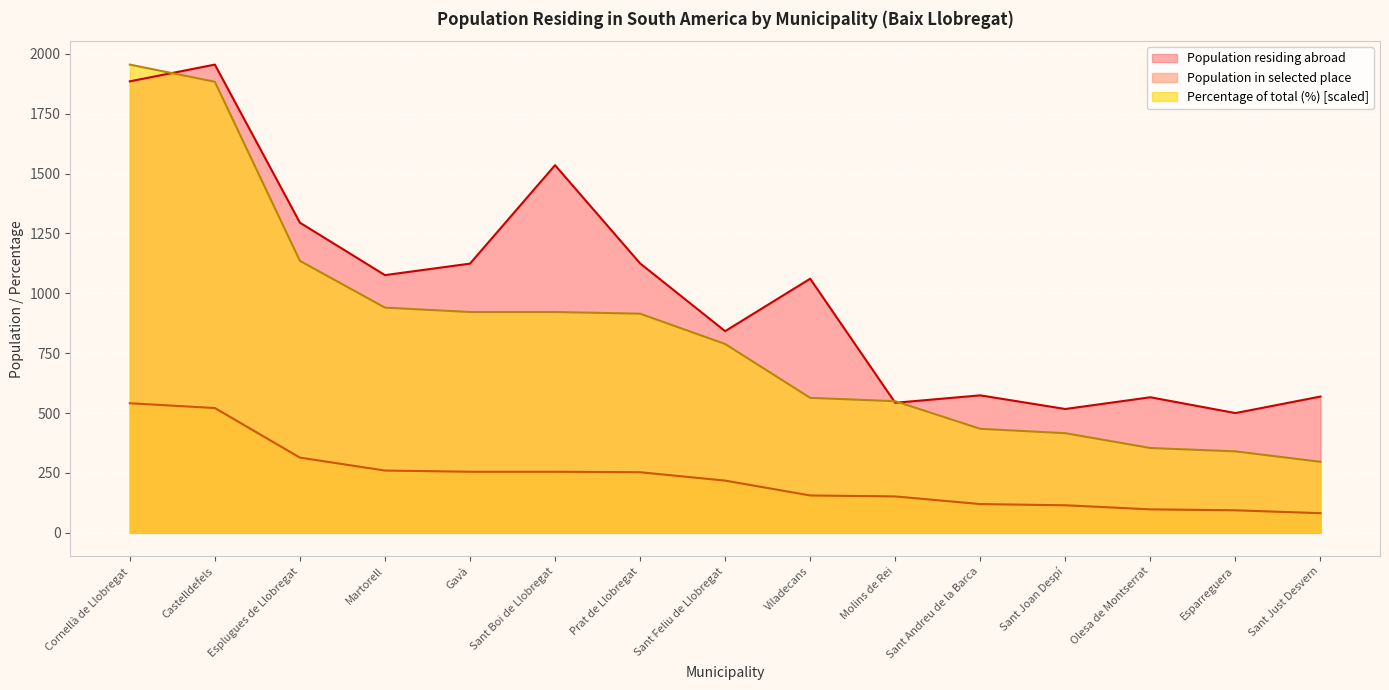

How many categories are shown in the chart?

15